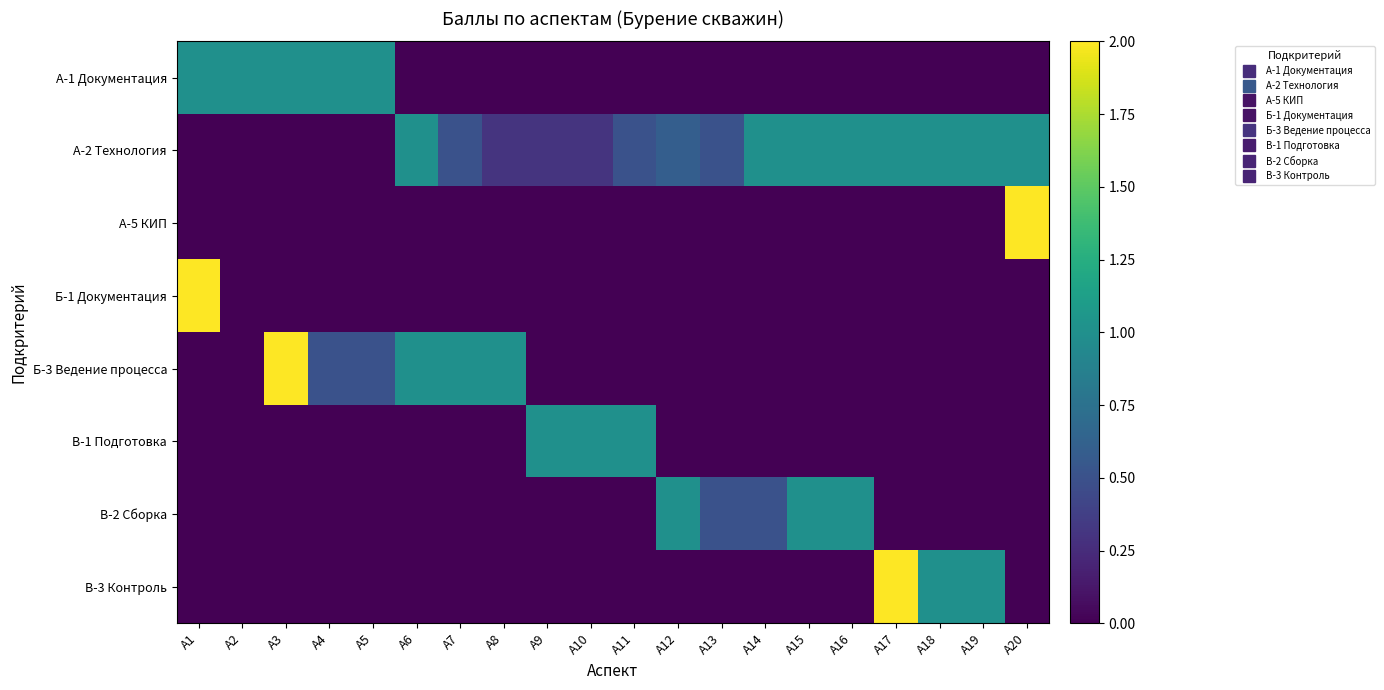

Rank the series at А10 from lowest to highest value.

А-1 Документация, А-5 КИП, Б-1 Документация, Б-3 Ведение процесса, В-2 Сборка, В-3 Контроль, А-2 Технология, В-1 Подготовка